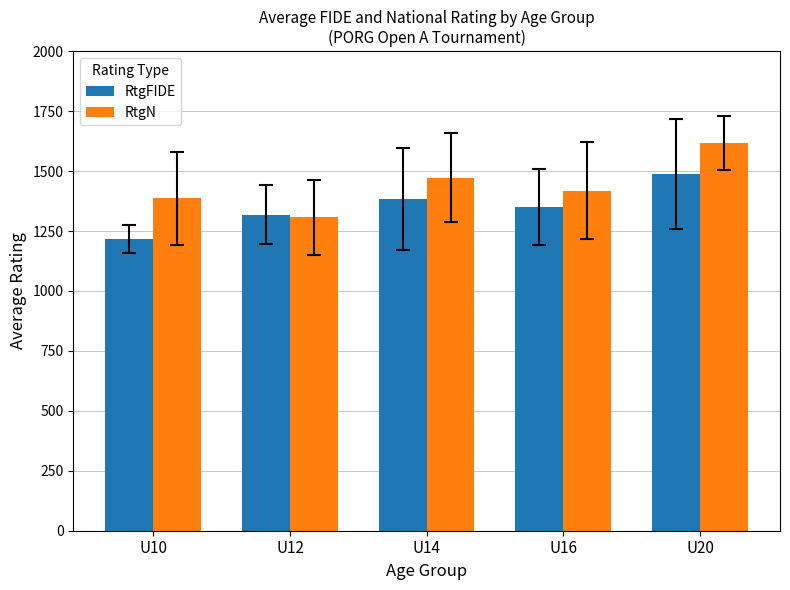

At which label is RtgN closest to 1462?

U14